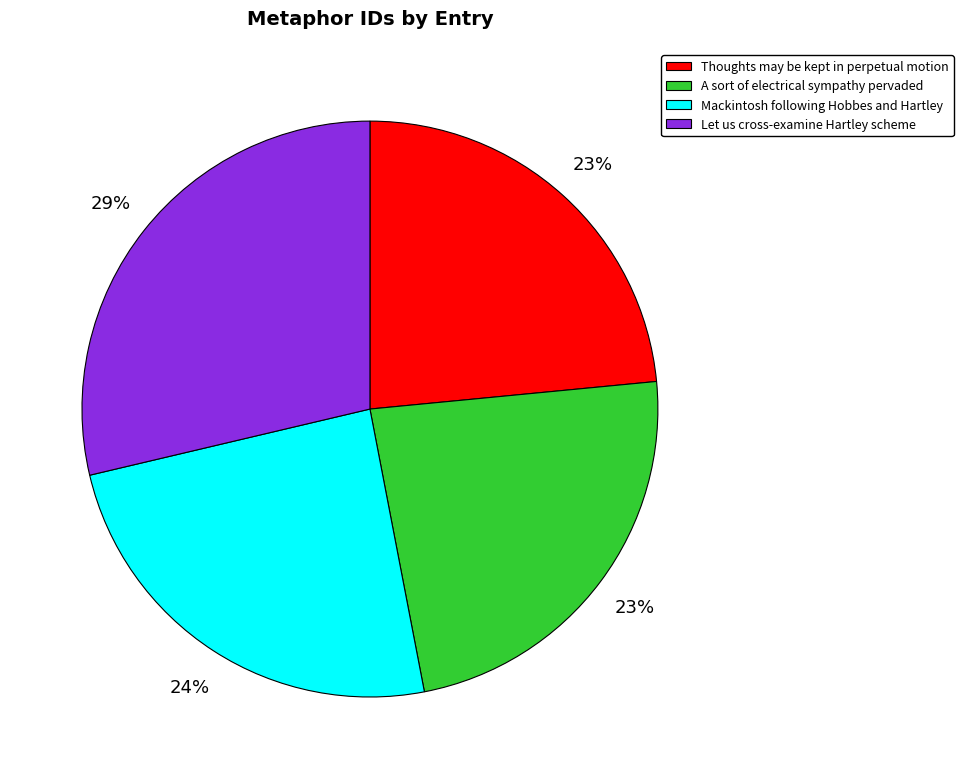

Count the number of slices in the pie.

4